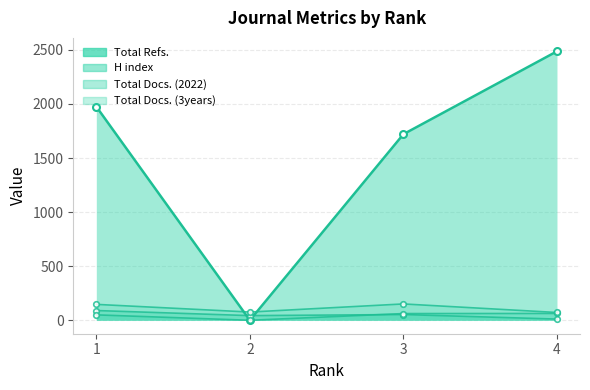

How many values in the H index series are below 53?

2